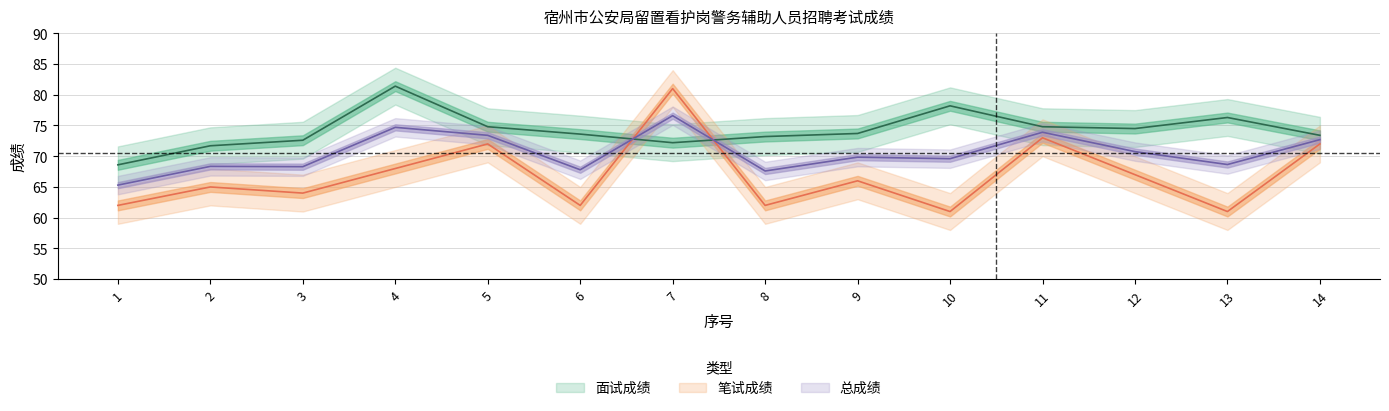

Which series ends up on top after the final intersection of 面试成绩 and 总成绩?

面试成绩